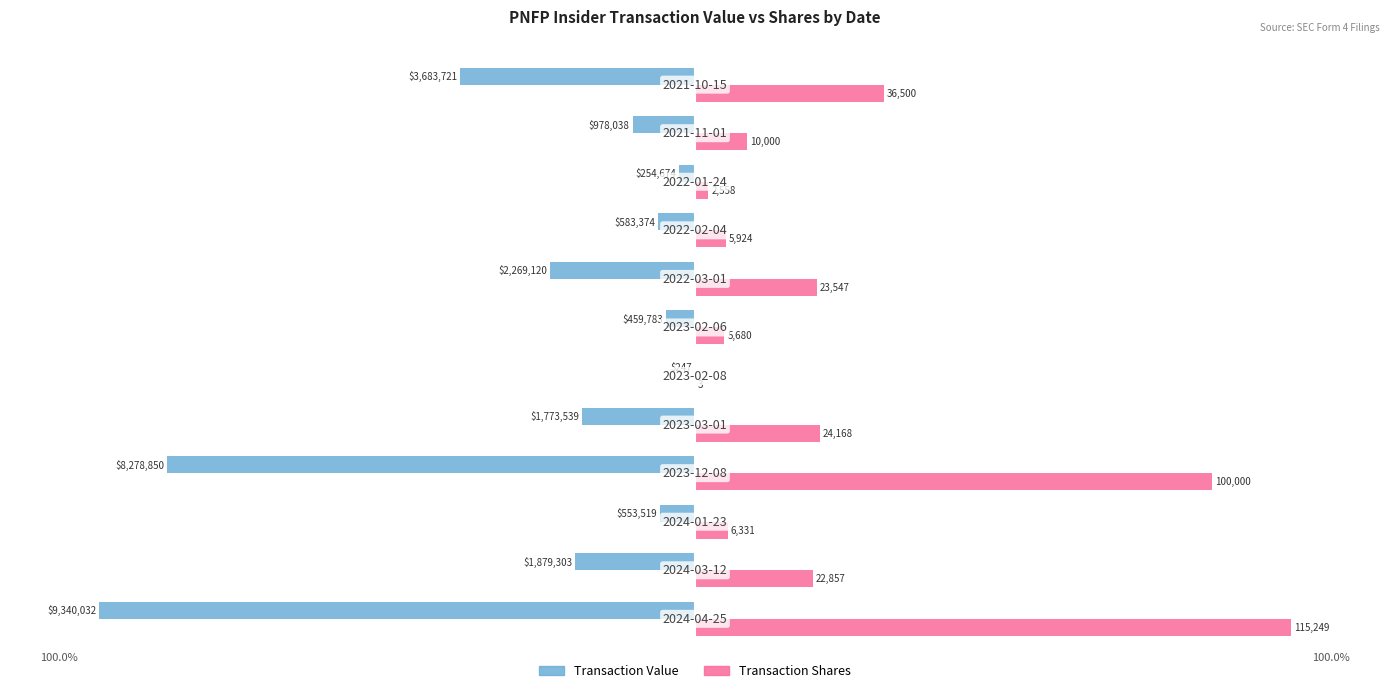

What are all the series names shown in the legend?

Transaction Value, Transaction Shares